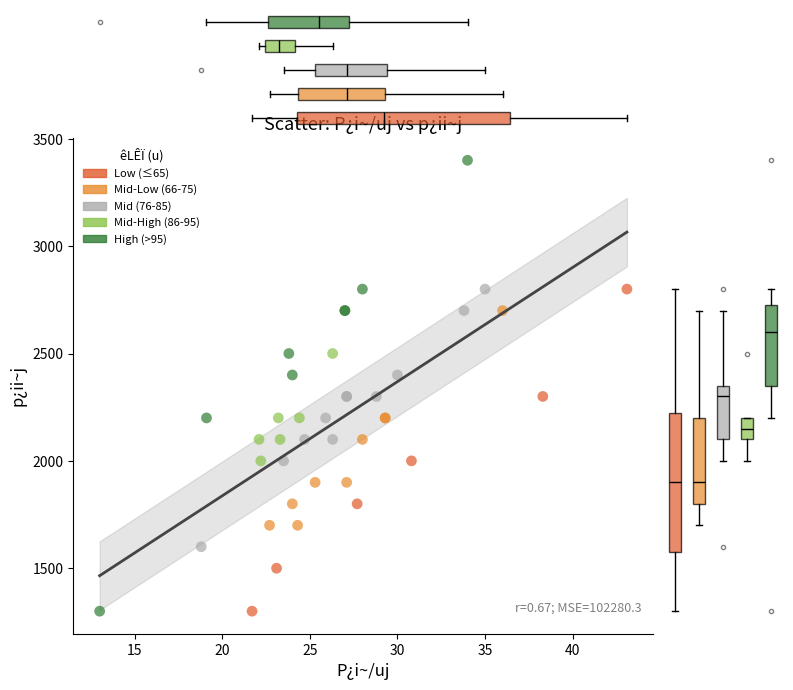

Which series has the widest spread of Y values?

High (>95)